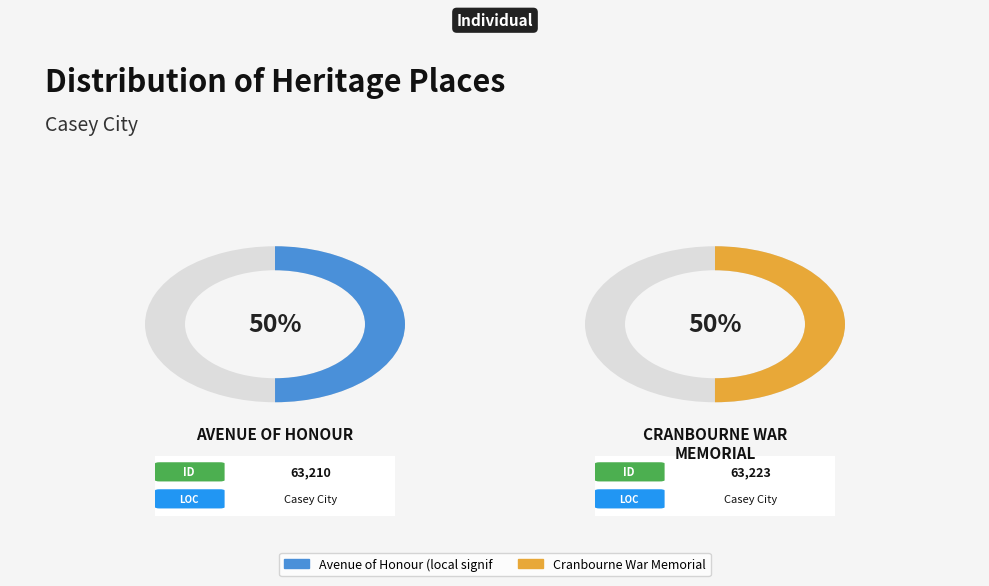

What is the majority slice?

Cranbourne War Memorial